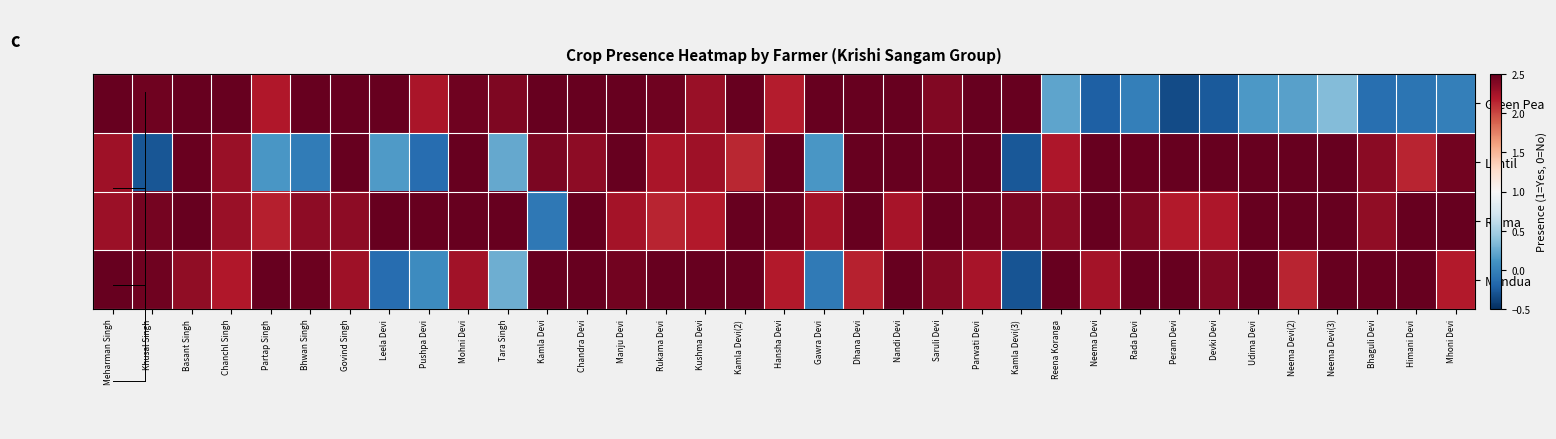

At which category does the chart reach its minimum across all series?

Peram Devi